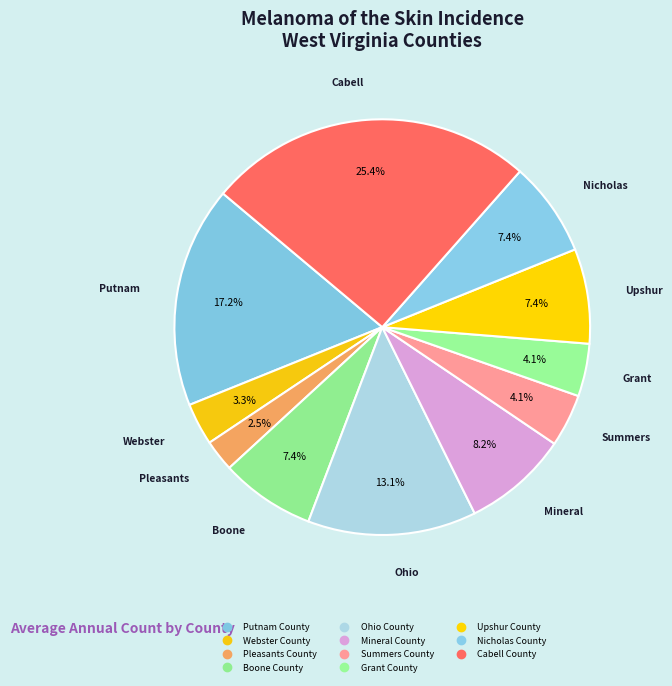

True or false: Putnam County accounts for 6% of the total.

False